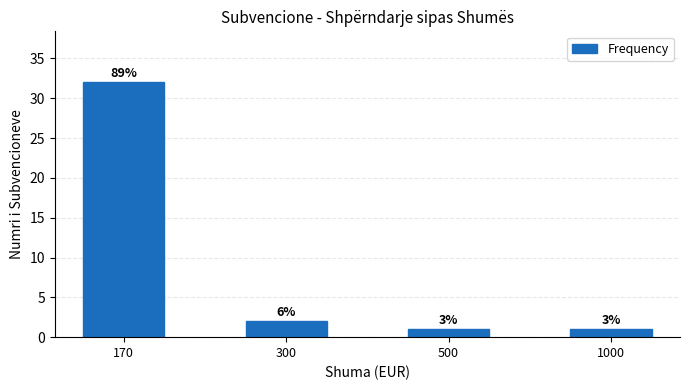

Does the chart contain any negative values?

No